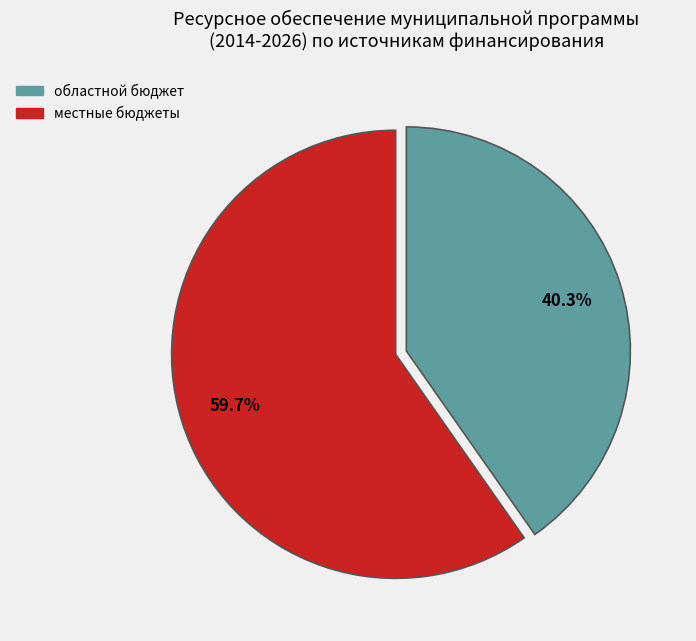

How many segments does this pie chart have?

2